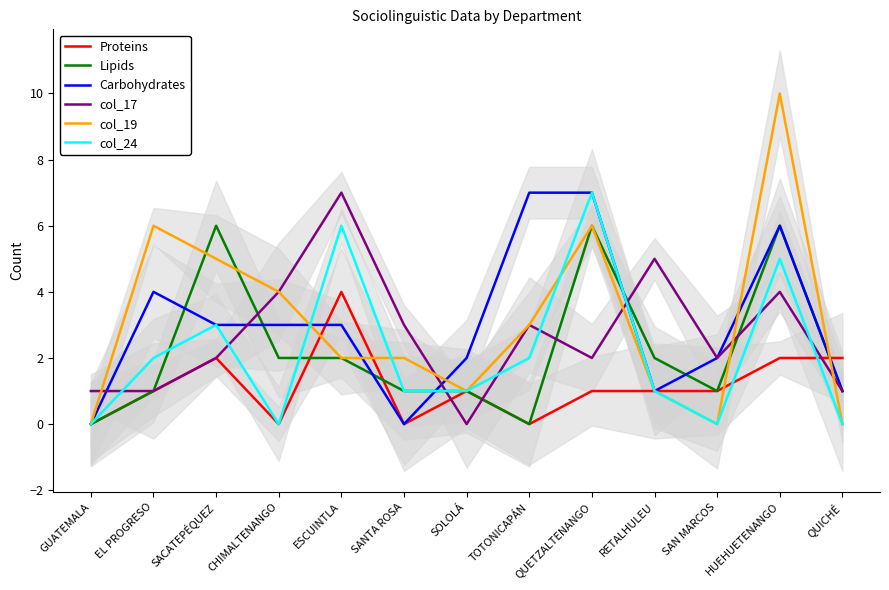

List the series in order of their peak value, lowest first.

Proteins, Lipids, Carbohydrates, col_17, col_24, col_19